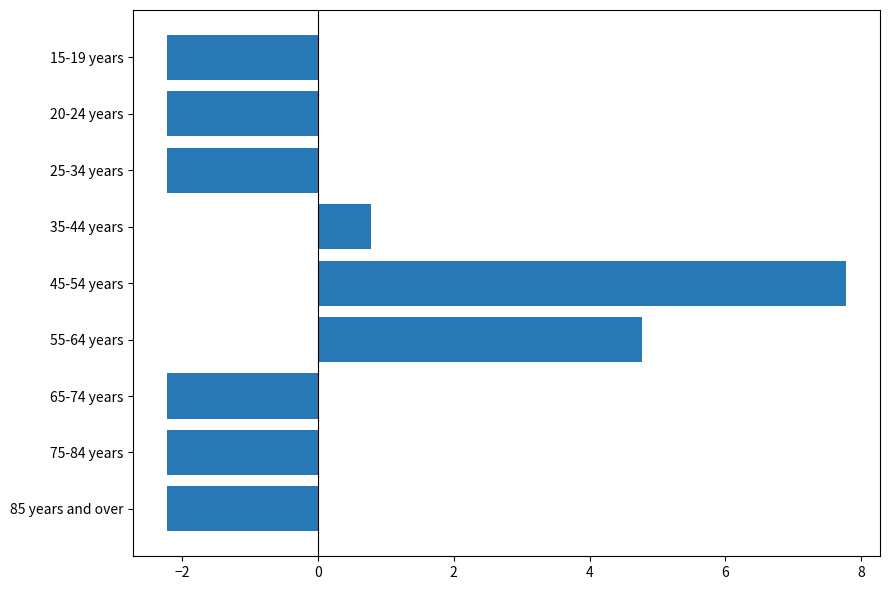

Where is the data nearest to the value 2?

35-44 years